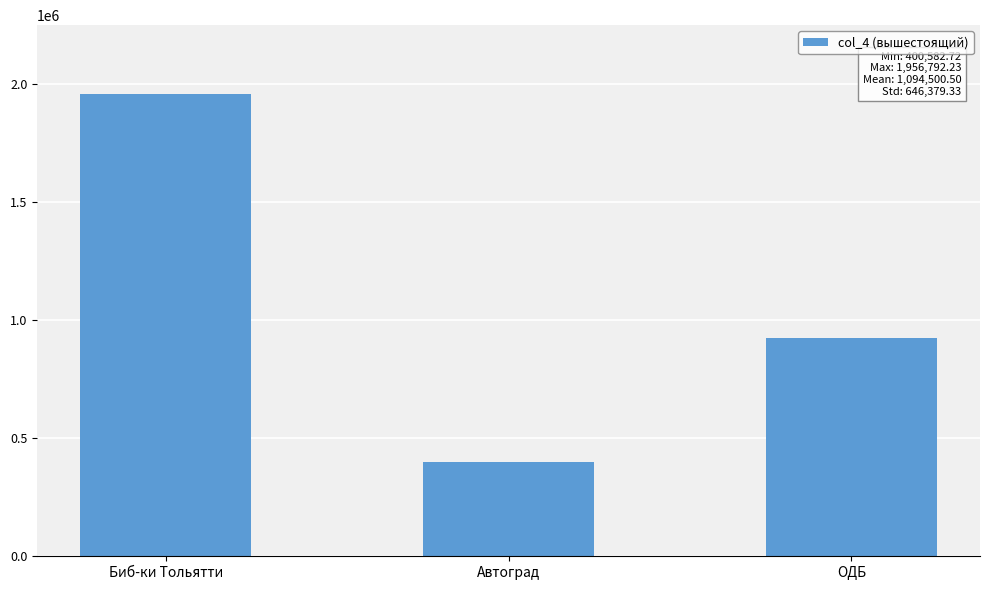

What is the difference between the maximum and minimum values?

1556209.5